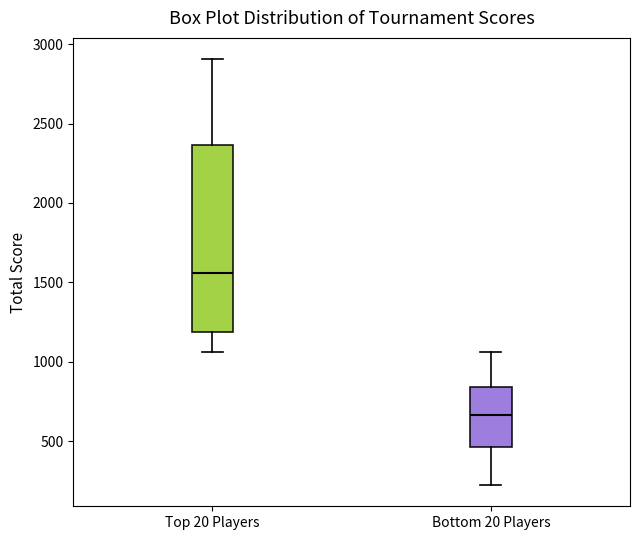

Which box has the lowest median line?

Bottom 20 Players